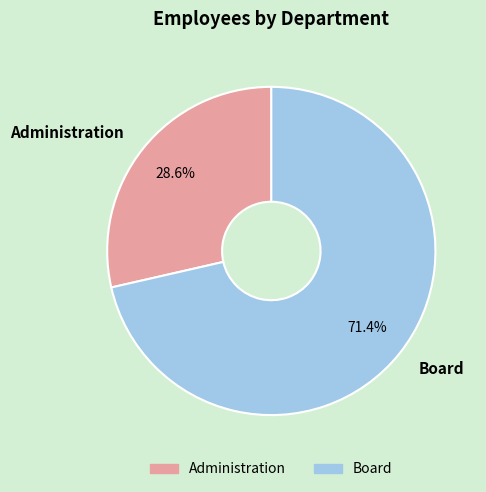

Rank the categories by value from highest to lowest.

Board, Administration